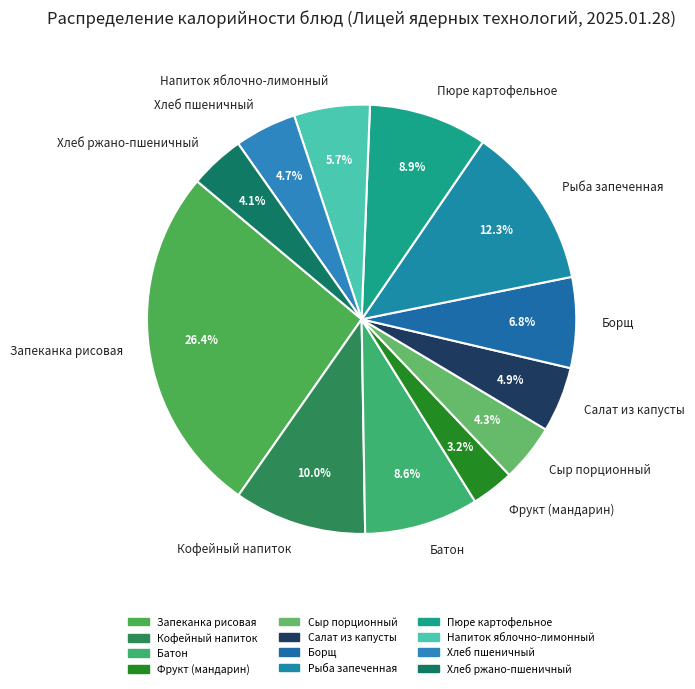

To the nearest percent, what is the average slice percentage?

8%